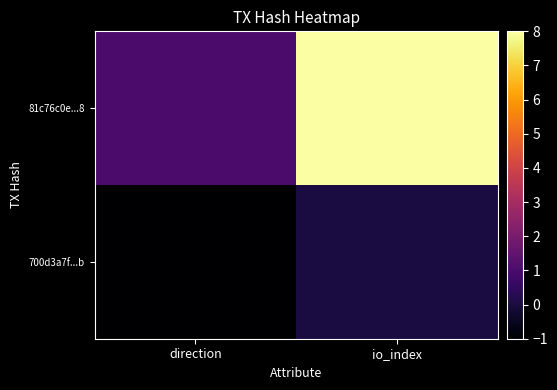

Reading left to right, what are all the values shown in this chart?

700d3a7f...b: direction=-1	io_index=0
81c76c0e...8: direction=1	io_index=8